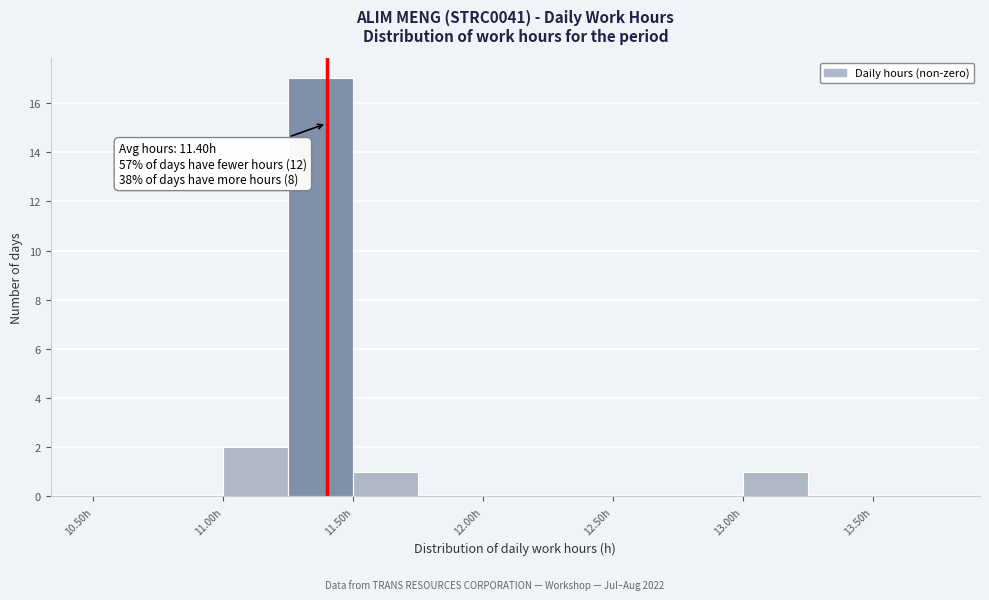

Over which range of the x-axis is the bar tallest?

11.25 to 11.50